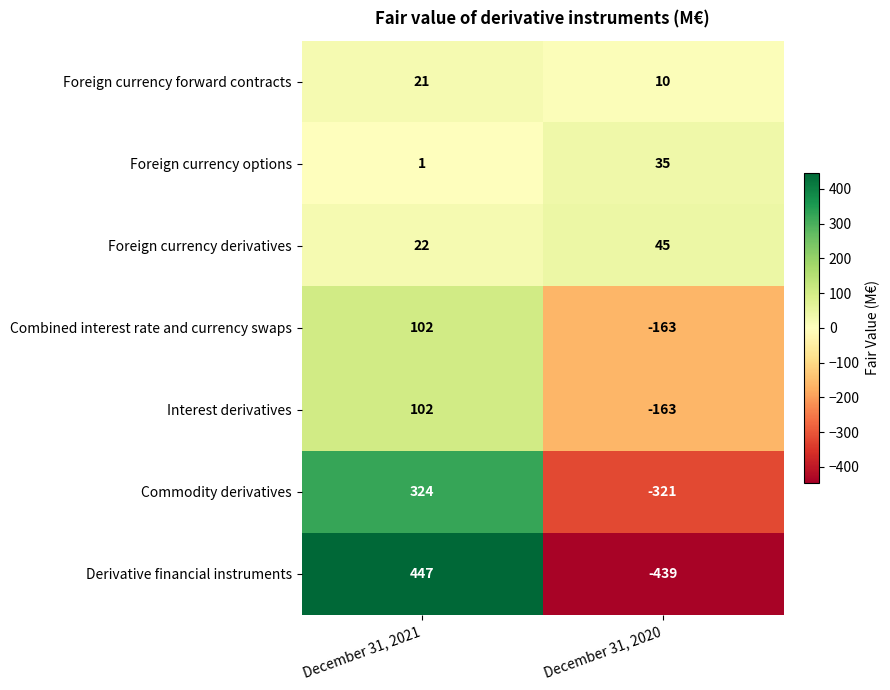

Reading left to right, list all the values displayed in this chart.

Foreign currency forward contracts: December 31, 2021=21	December 31, 2020=10
Foreign currency options: December 31, 2021=1	December 31, 2020=35
Foreign currency derivatives: December 31, 2021=22	December 31, 2020=45
Combined interest rate and currency swaps: December 31, 2021=102	December 31, 2020=-163
Interest derivatives: December 31, 2021=102	December 31, 2020=-163
Commodity derivatives: December 31, 2021=324	December 31, 2020=-321
Derivative financial instruments: December 31, 2021=447	December 31, 2020=-439